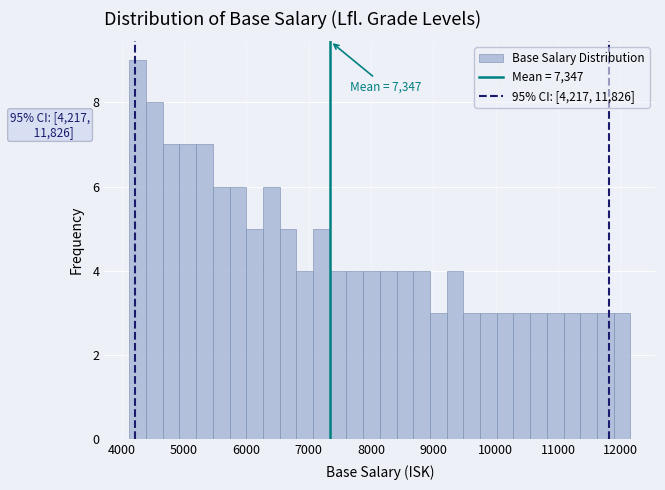

Read against the x-axis, roughly where is the centre of the tallest bar?

4300